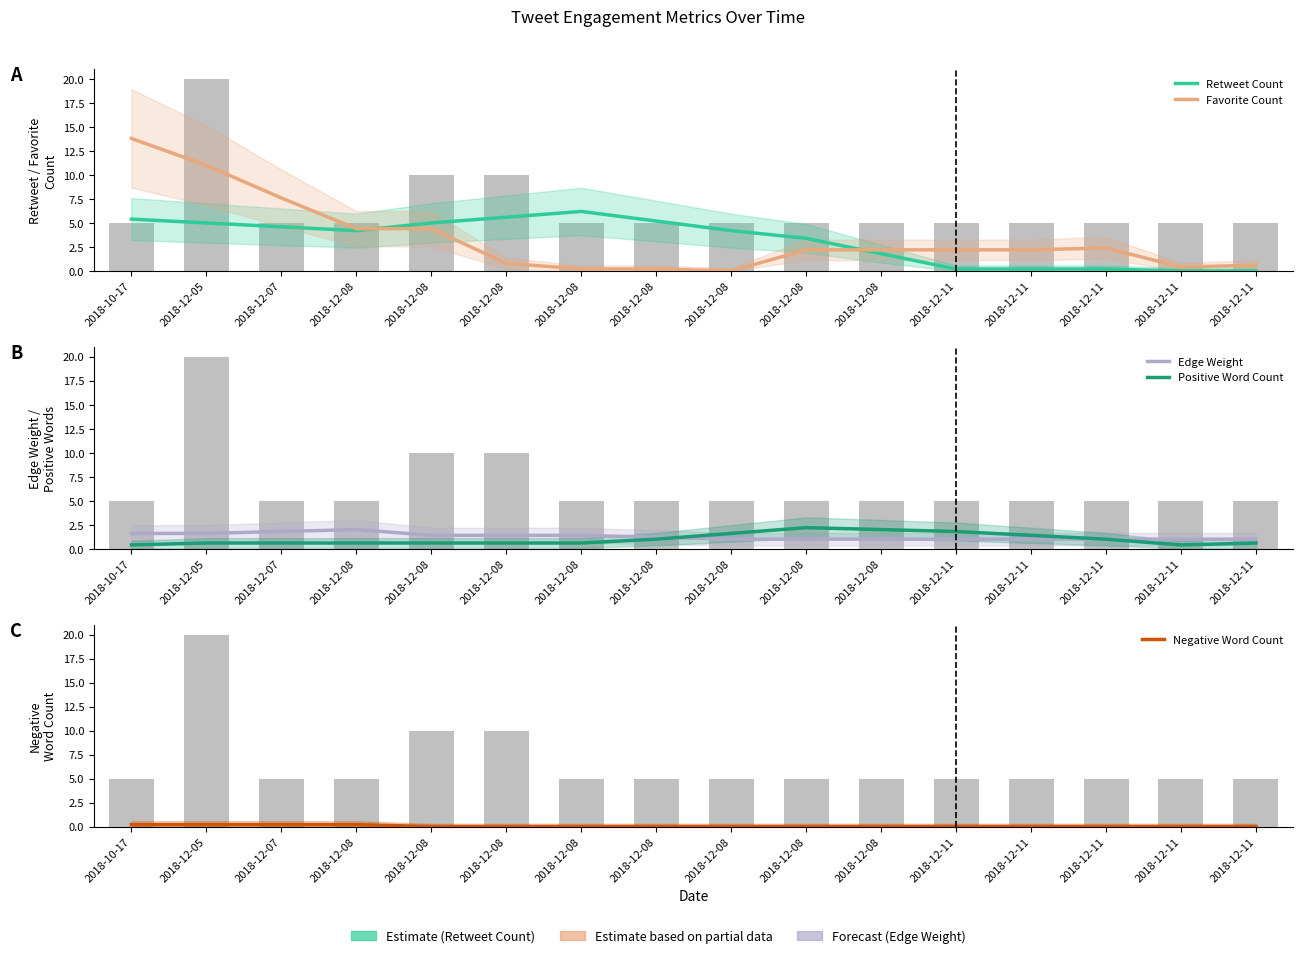

Reading left to right, extract all data points from this chart.

Retweet Count: 2018-10-17=5.4	2018-12-05=5.0	2018-12-07=4.6	2018-12-08=4.2	2018-12-08=5.0	2018-12-08=5.6	2018-12-08=6.2	2018-12-08=5.2	2018-12-08=4.2	2018-12-08=3.4	2018-12-08=1.8	2018-12-11=0.2	2018-12-11=0.2	2018-12-11=0.2	2018-12-11=0.0	2018-12-11=0.0
Favorite Count: 2018-10-17=13.8	2018-12-05=11.0	2018-12-07=7.6	2018-12-08=4.4	2018-12-08=4.4	2018-12-08=0.8	2018-12-08=0.2	2018-12-08=0.2	2018-12-08=0.0	2018-12-08=2.2	2018-12-08=2.2	2018-12-11=2.2	2018-12-11=2.2	2018-12-11=2.4	2018-12-11=0.4	2018-12-11=0.6
Edge Weight: 2018-10-17=1.6	2018-12-05=1.6	2018-12-07=1.8	2018-12-08=2.0	2018-12-08=1.4	2018-12-08=1.4	2018-12-08=1.4	2018-12-08=1.2	2018-12-08=1.0	2018-12-08=1.0	2018-12-08=1.0	2018-12-11=1.0	2018-12-11=1.0	2018-12-11=1.0	2018-12-11=1.0	2018-12-11=1.0
Positive Word Count: 2018-10-17=0.4	2018-12-05=0.6	2018-12-07=0.6	2018-12-08=0.6	2018-12-08=0.6	2018-12-08=0.6	2018-12-08=0.6	2018-12-08=1.0	2018-12-08=1.6	2018-12-08=2.2	2018-12-08=2.0	2018-12-11=1.8	2018-12-11=1.4	2018-12-11=1.0	2018-12-11=0.4	2018-12-11=0.6
Negative Word Count: 2018-10-17=0.2	2018-12-05=0.2	2018-12-07=0.2	2018-12-08=0.2	2018-12-08=0.0	2018-12-08=0.0	2018-12-08=0.0	2018-12-08=0.0	2018-12-08=0.0	2018-12-08=0.0	2018-12-08=0.0	2018-12-11=0.0	2018-12-11=0.0	2018-12-11=0.0	2018-12-11=0.0	2018-12-11=0.0